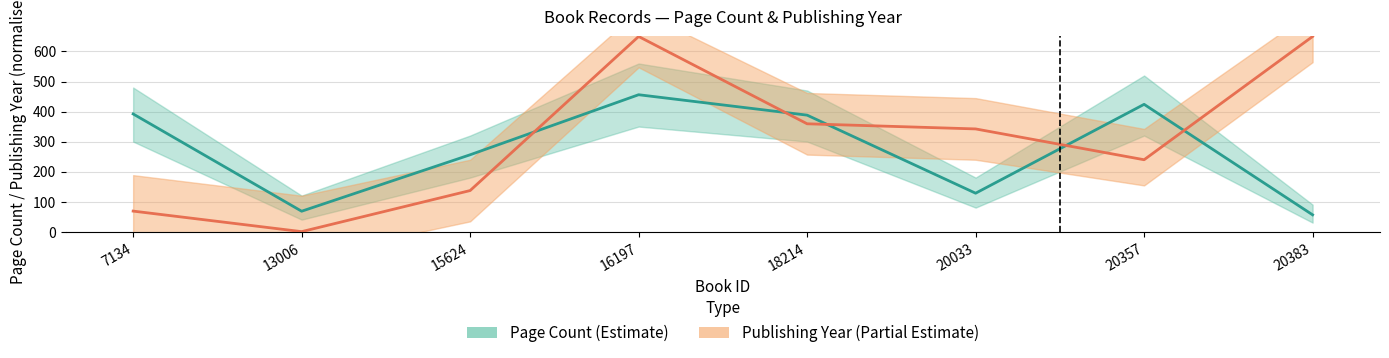

True or false: pageCount_line has more than 0 interior local peaks.

True